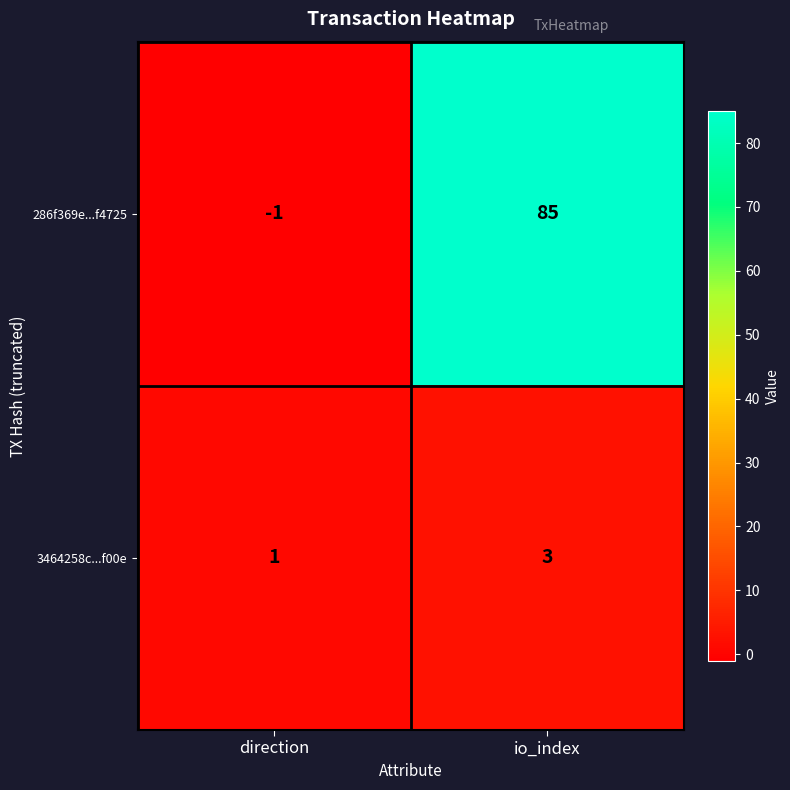

At how many categories does at least one series exceed 64?

1